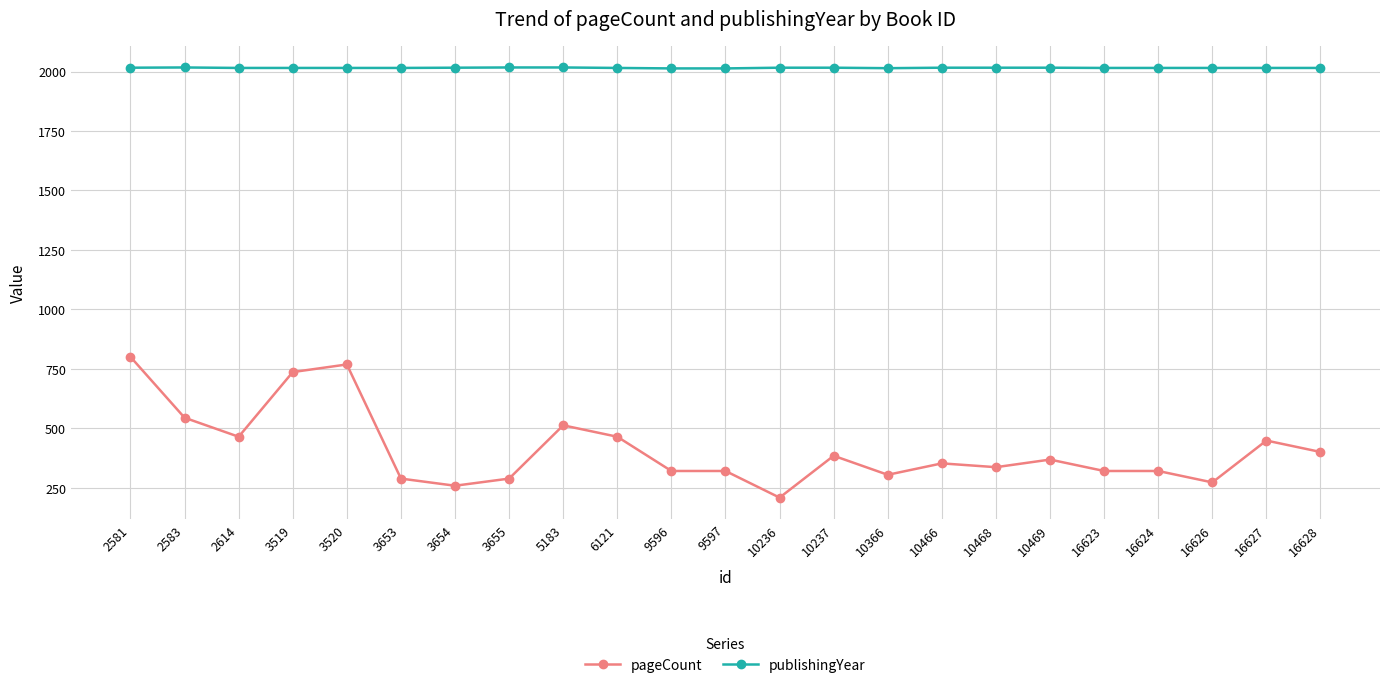

What is the lowest value of the pageCount series?

208